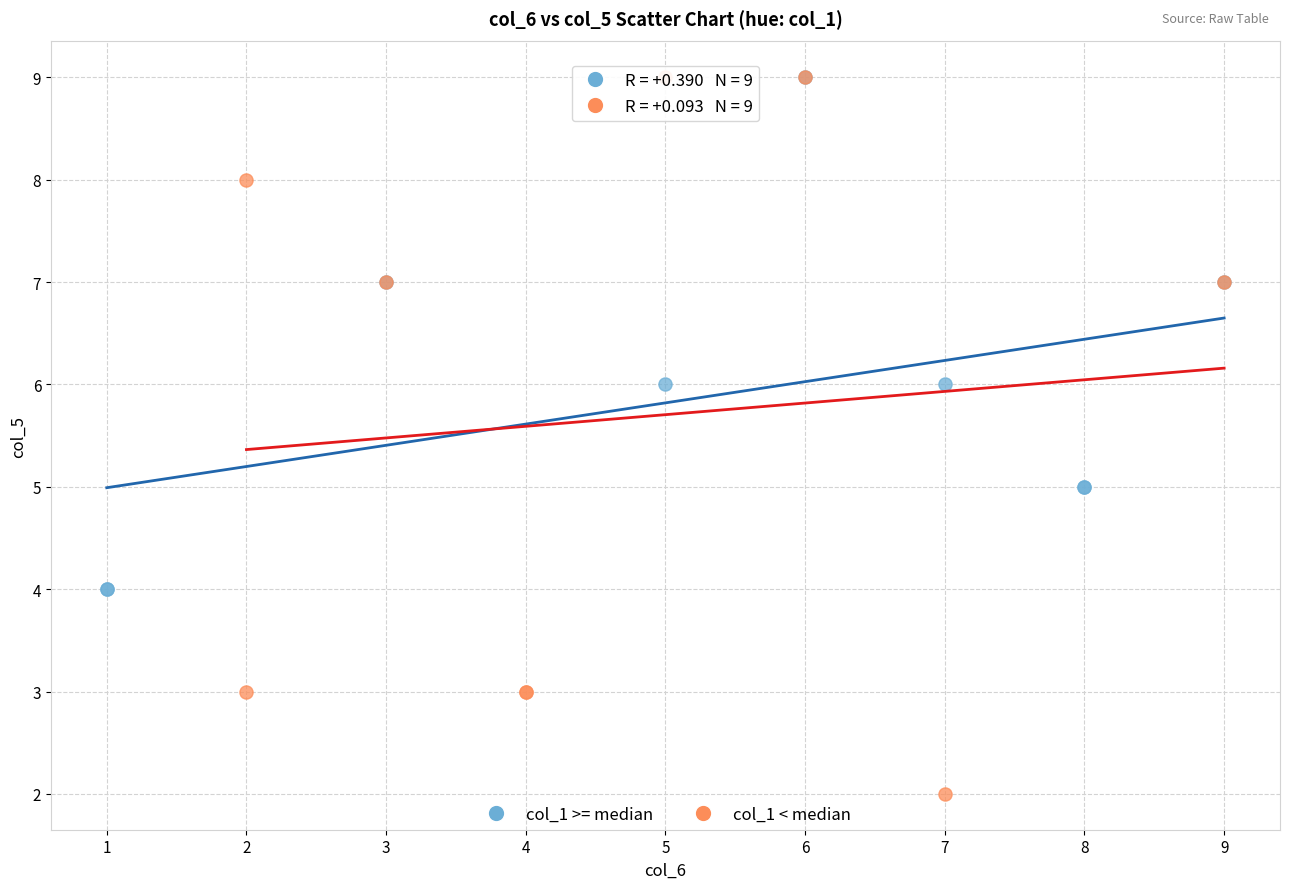

Which series reaches the minimum Y coordinate?

col_1 < median